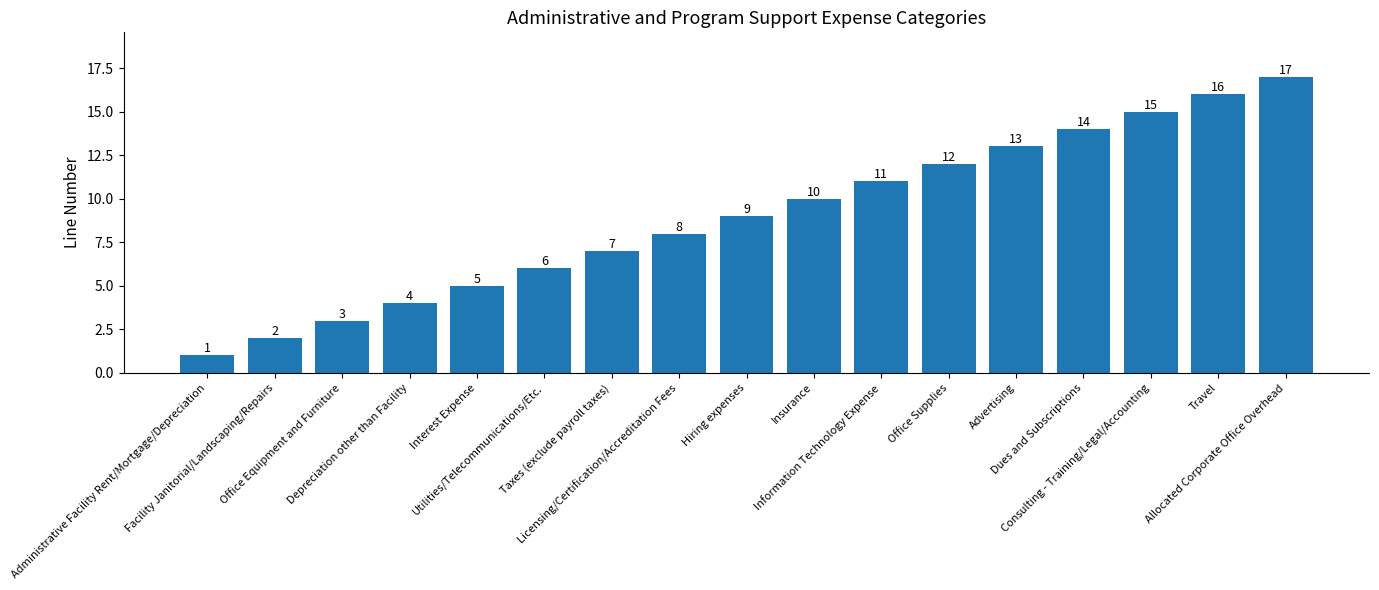

Rank the categories by value from highest to lowest.

Allocated Corporate Office Overhead, Travel, Consulting - Training/Legal/Accounting, Dues and Subscriptions, Advertising, Office Supplies, Information Technology Expense, Insurance, Hiring expenses, Licensing/Certification/Accreditation Fees, Taxes (exclude payroll taxes), Utilities/Telecommunications/Etc., Interest Expense, Depreciation other than Facility, Office Equipment and Furniture, Facility Janitorial/Landscaping/Repairs, Administrative Facility Rent/Mortgage/Depreciation